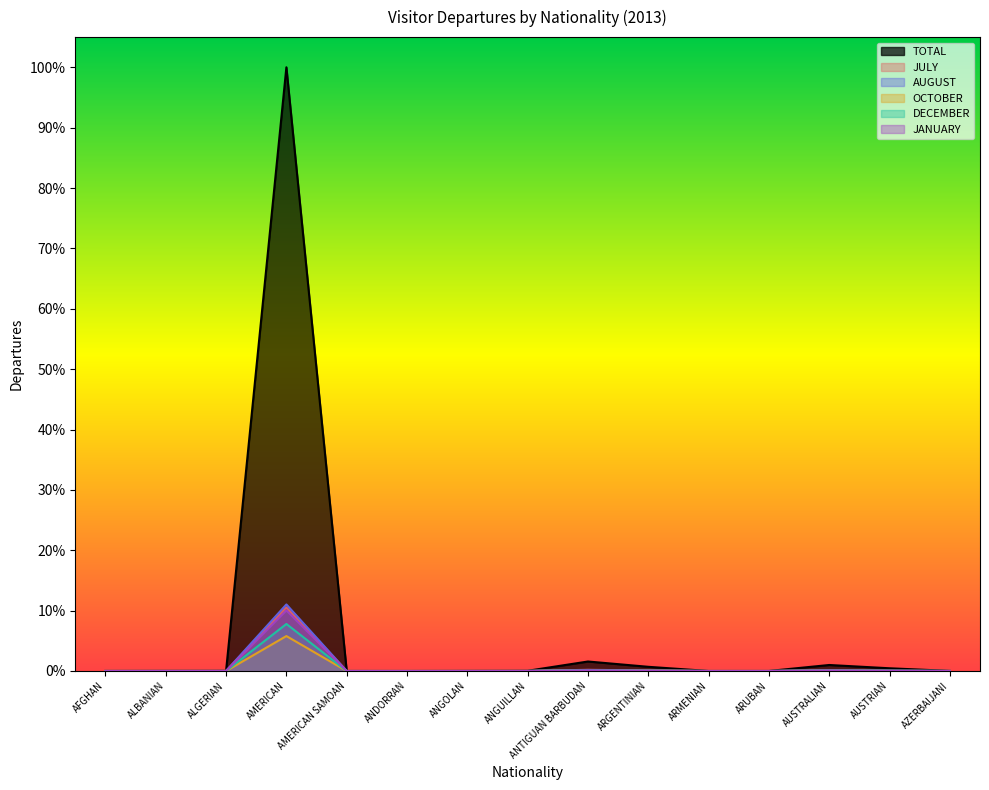

True or false: TOTAL has more than 2 interior local peaks.

True